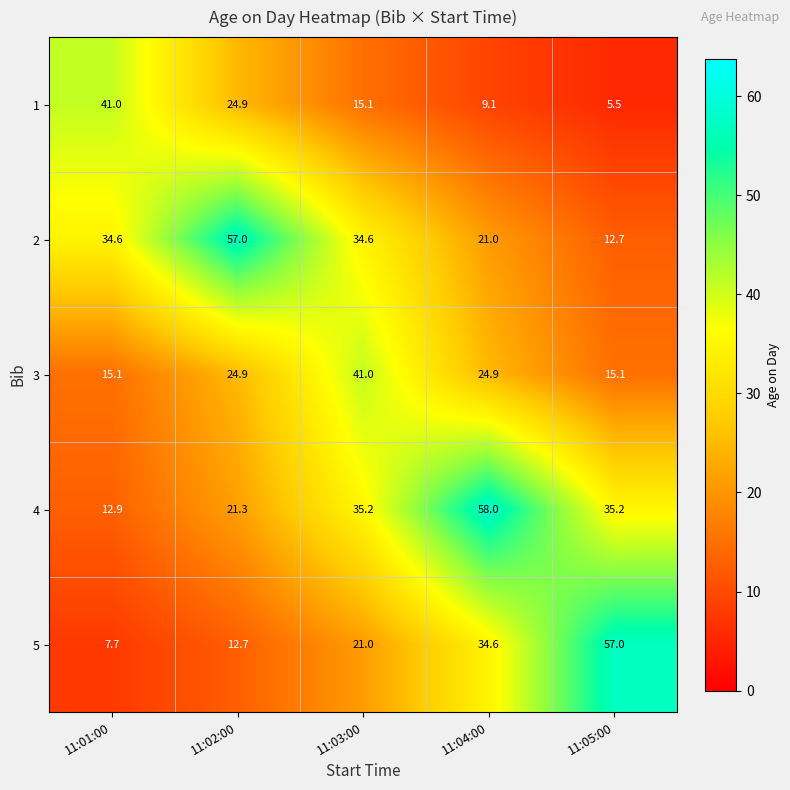

Which series has the largest total across all categories?

4